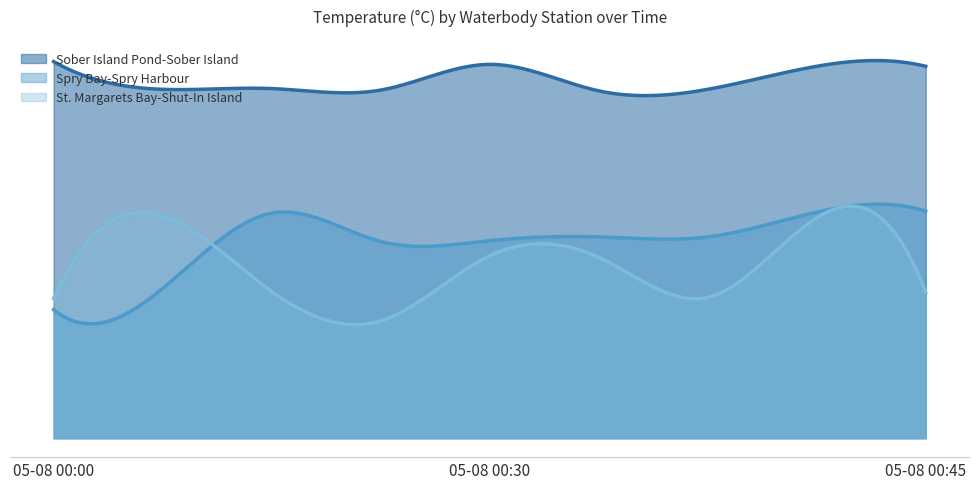

What is the sum of the Spry Bay-Spry Harbour values at 05-08 00:30 and 05-08 00:32?

10.5